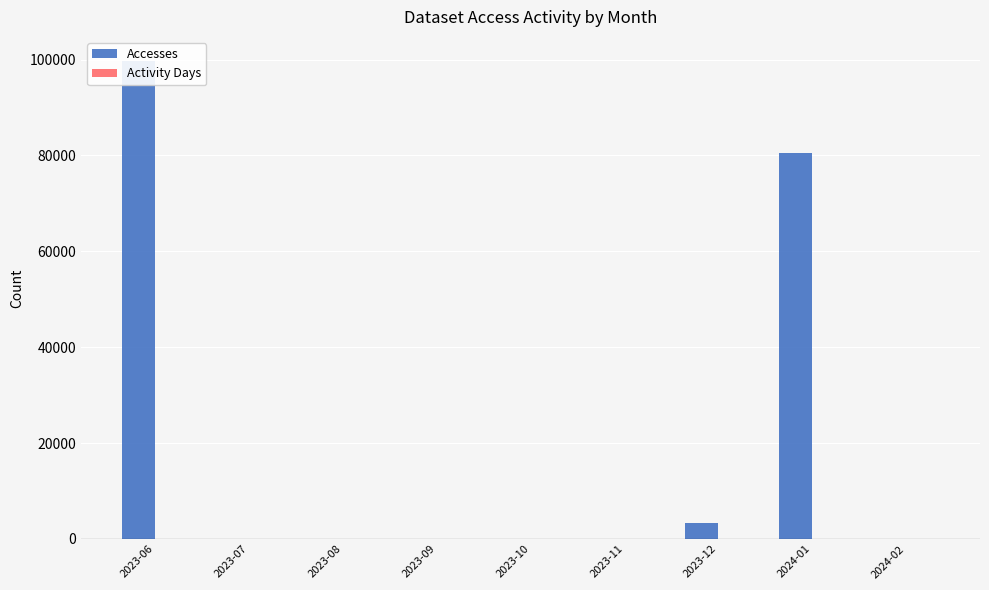

At 2023-11, list the series in order from smallest to largest.

Accesses, Activity Days